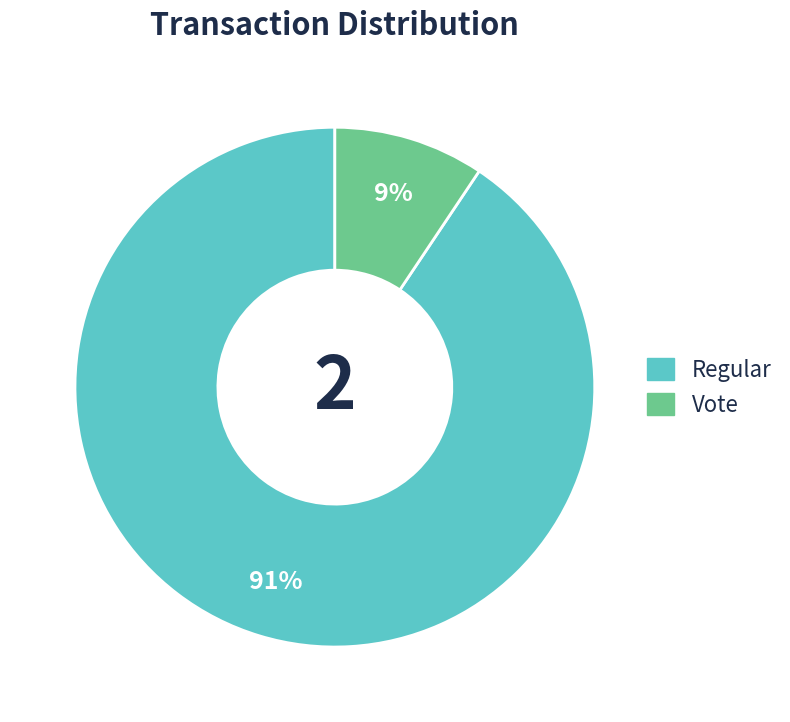

Does Regular represent more than half of the total?

Yes